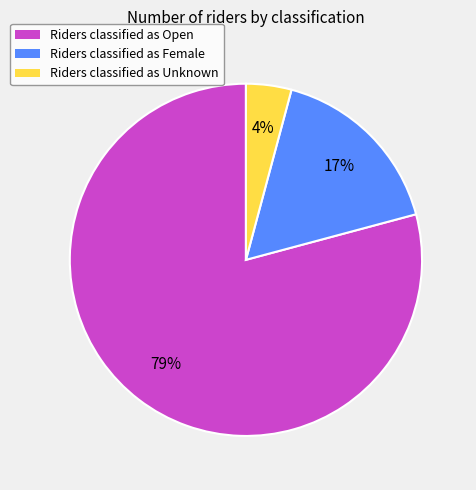

How many segments does this pie chart have?

3